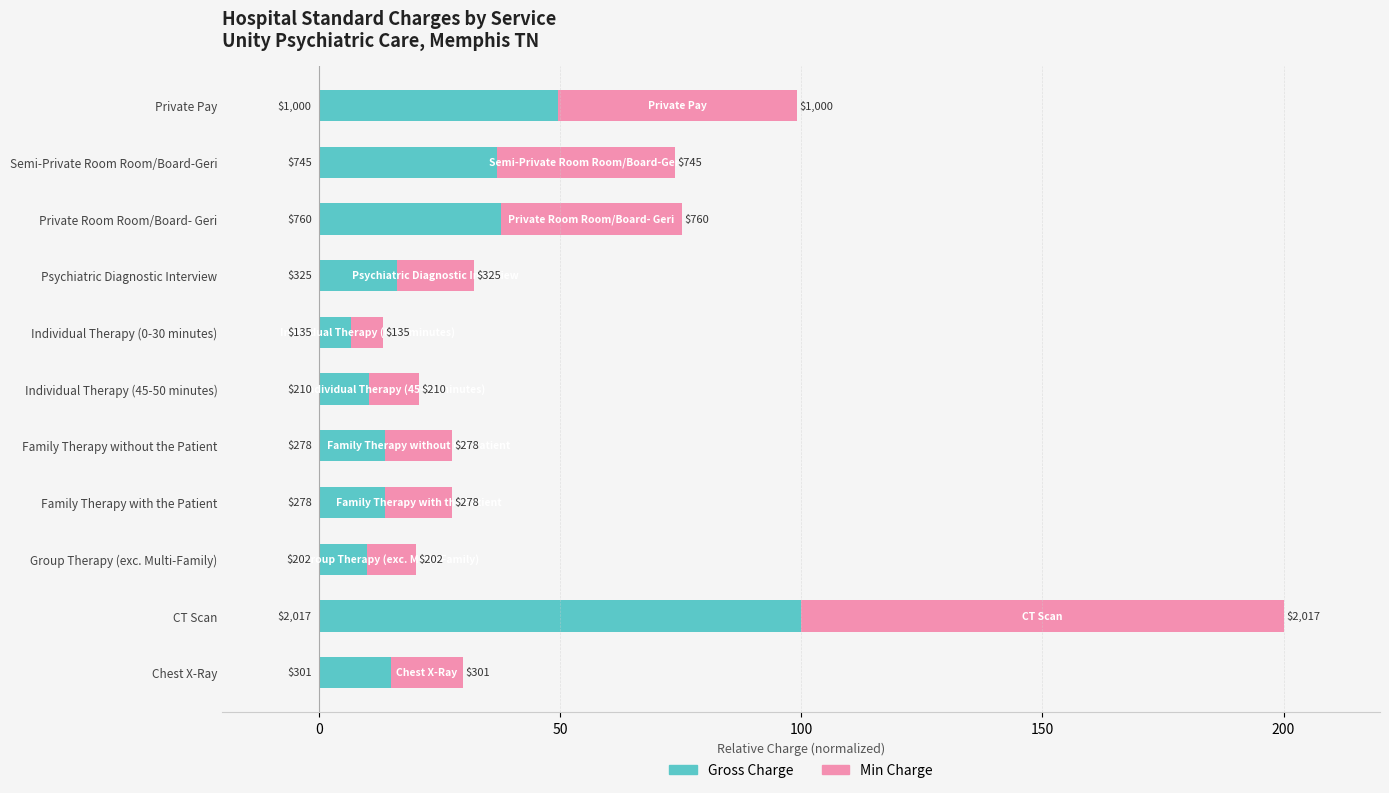

What are all the series names shown in the legend?

Gross Charge, Min Charge